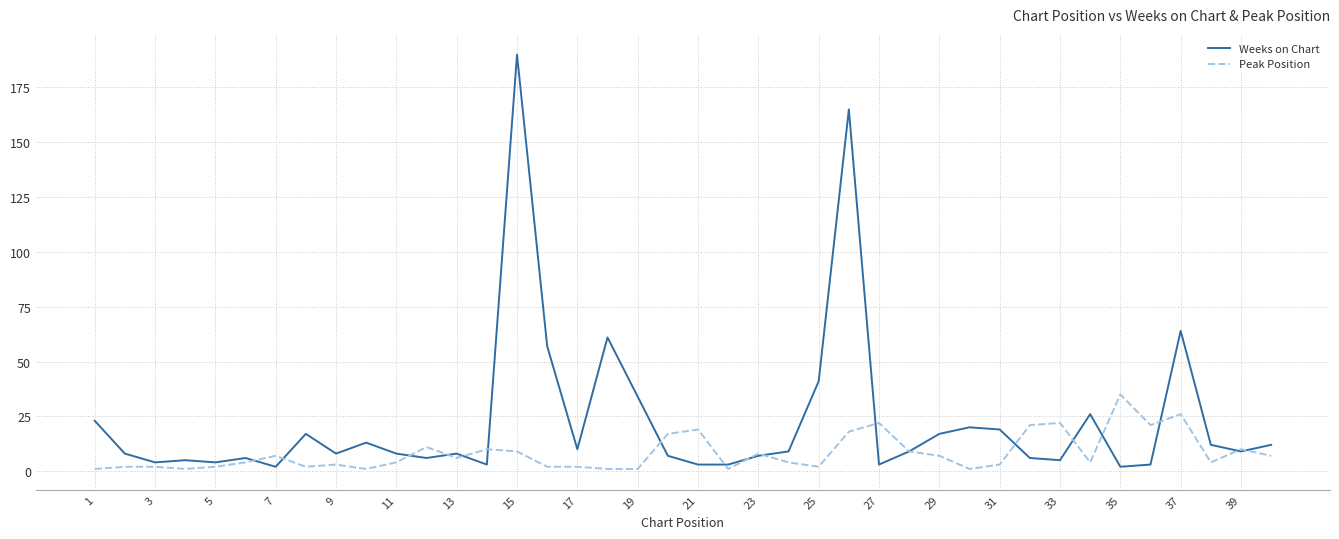

Rank the series by their average value, from highest to lowest.

Weeks on Chart, Peak Position